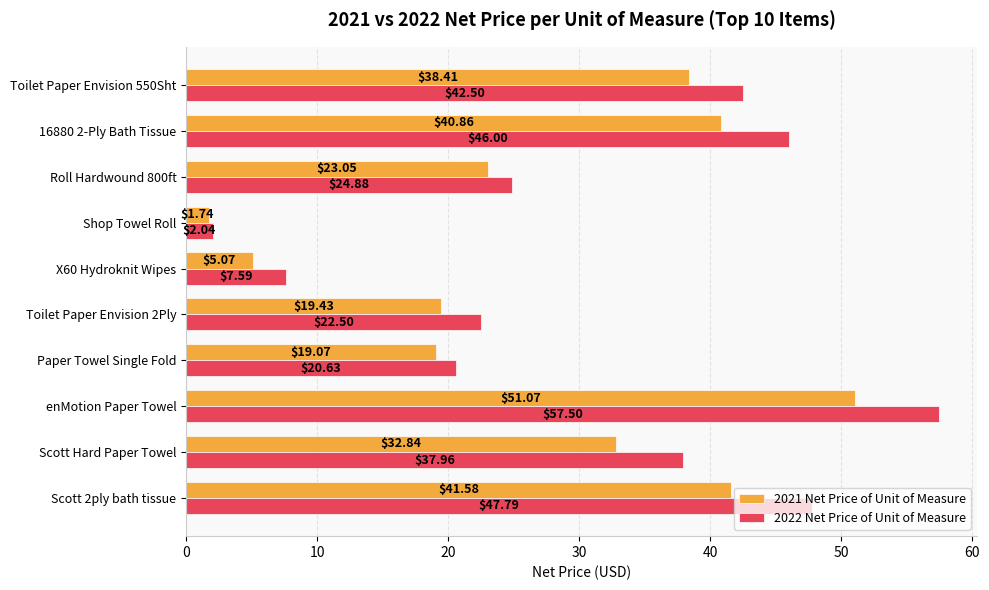

How many values in the 2022 Net Price of Unit of Measure series exceed 37?

5